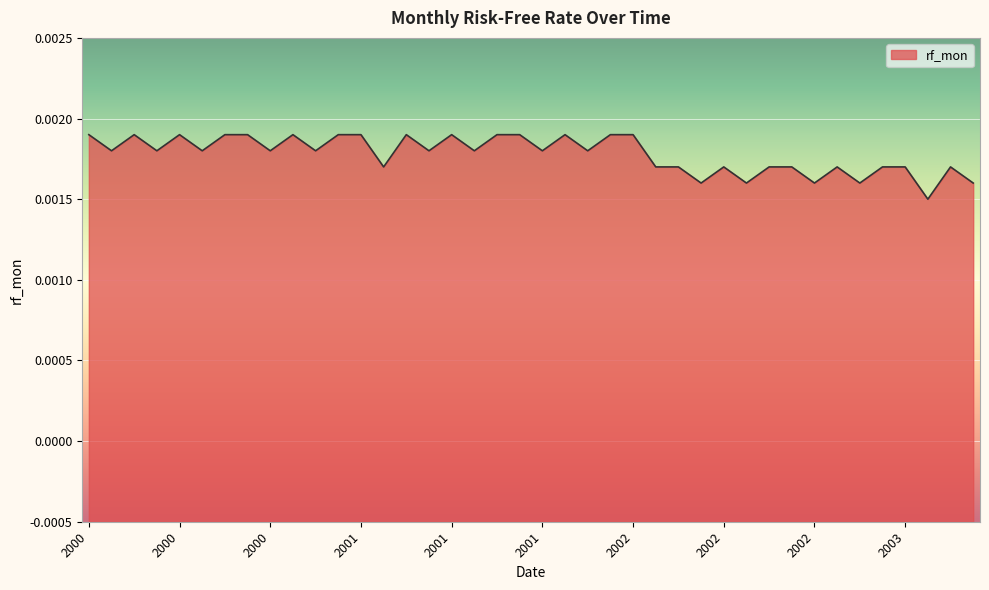

True or false: there are more than 1 points higher than both neighbors.

True